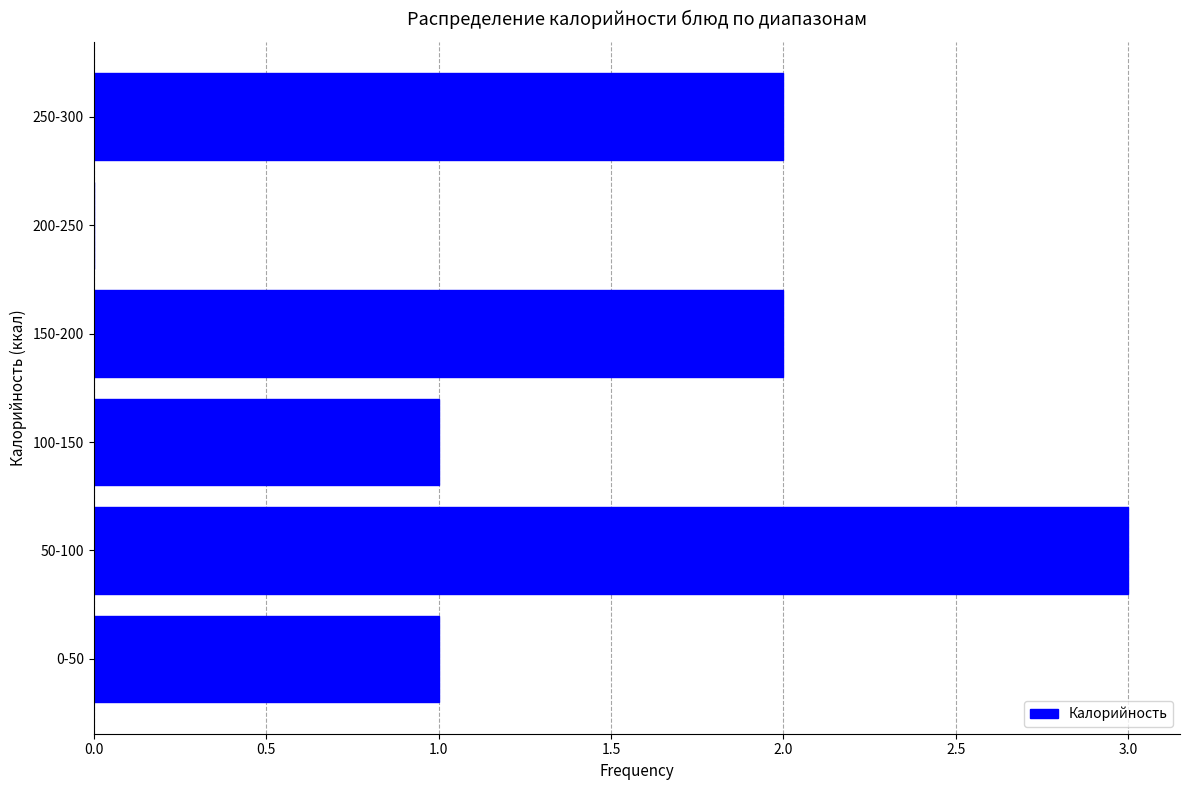

Reading bottom to top, what are all the values shown in this chart?

0-50=1	50-100=3	100-150=1	150-200=2	200-250=0	250-300=2